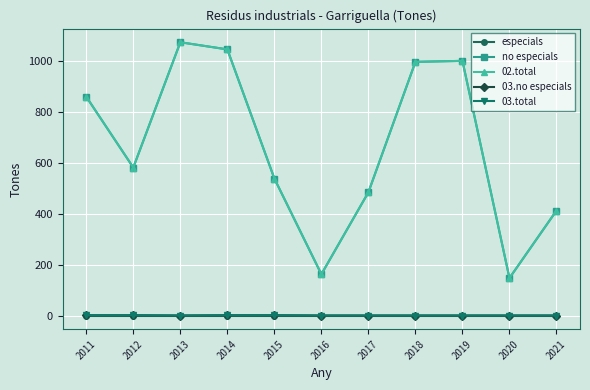

What are all the series names shown in the legend?

especials, no especials, 02.total, 03.no especials, 03.total